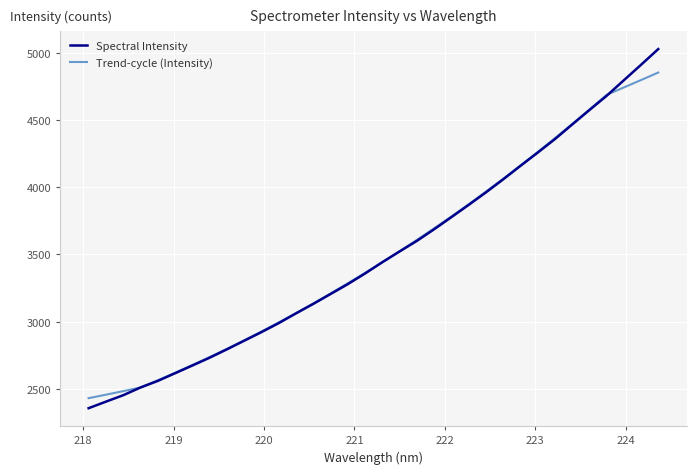

Rank the series by their maximum value, from highest to lowest.

Spectral Intensity, Trend-cycle (Intensity)